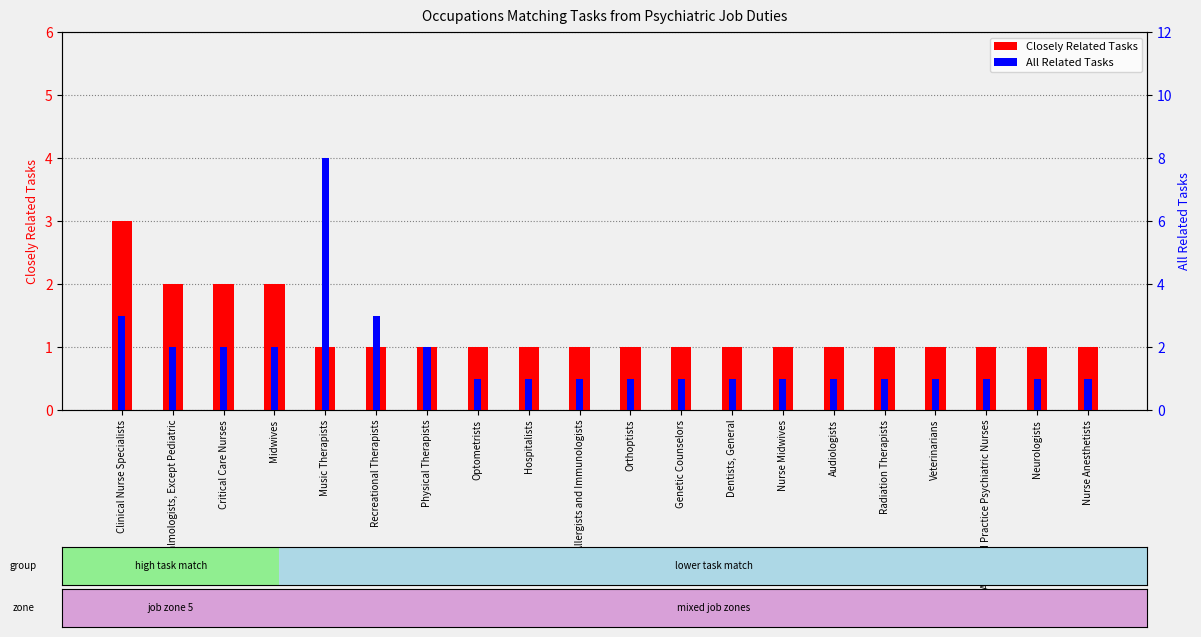

List the series in order of their overall mean, lowest first.

Closely Related Tasks, All Related Tasks